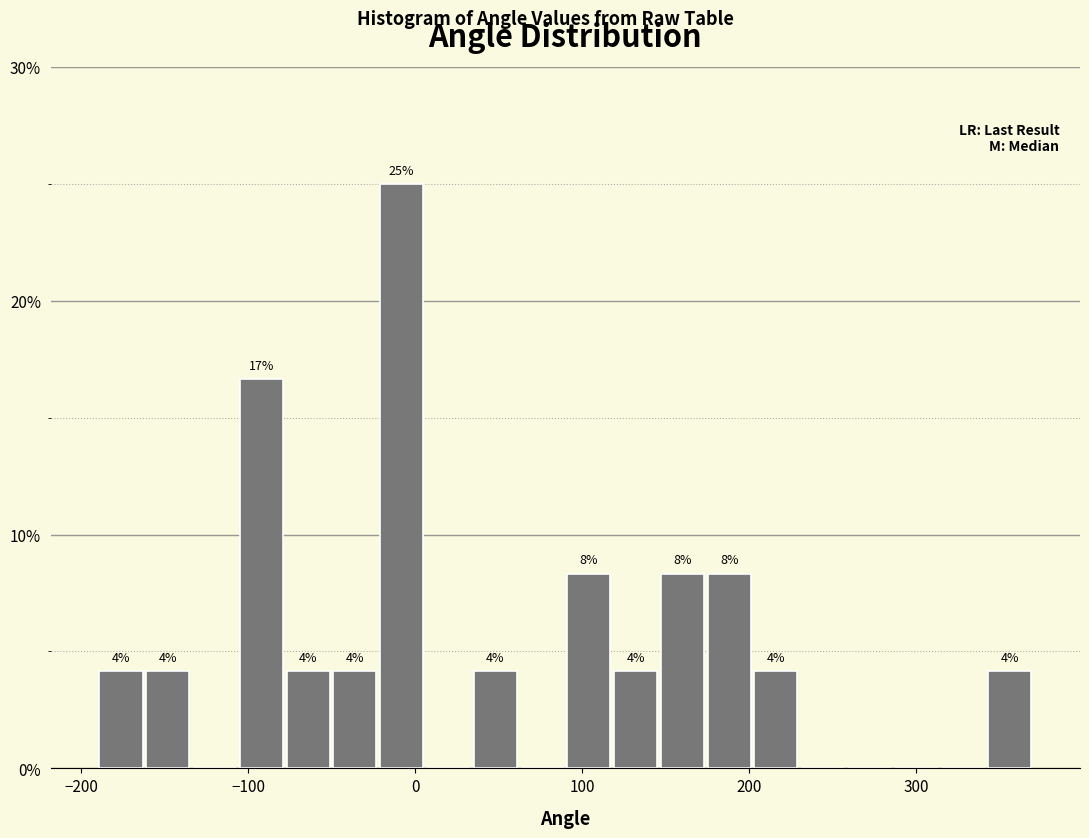

Read against the x-axis, roughly where is the centre of the tallest bar?

-10